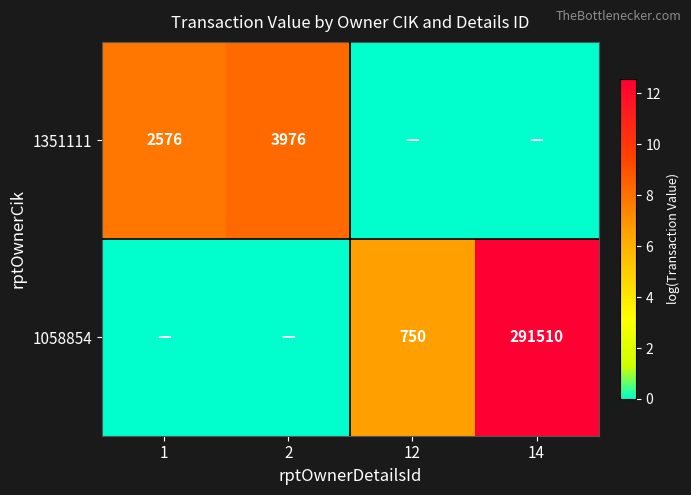

What is the difference between the 1058854 values at 14 and 12?

290760